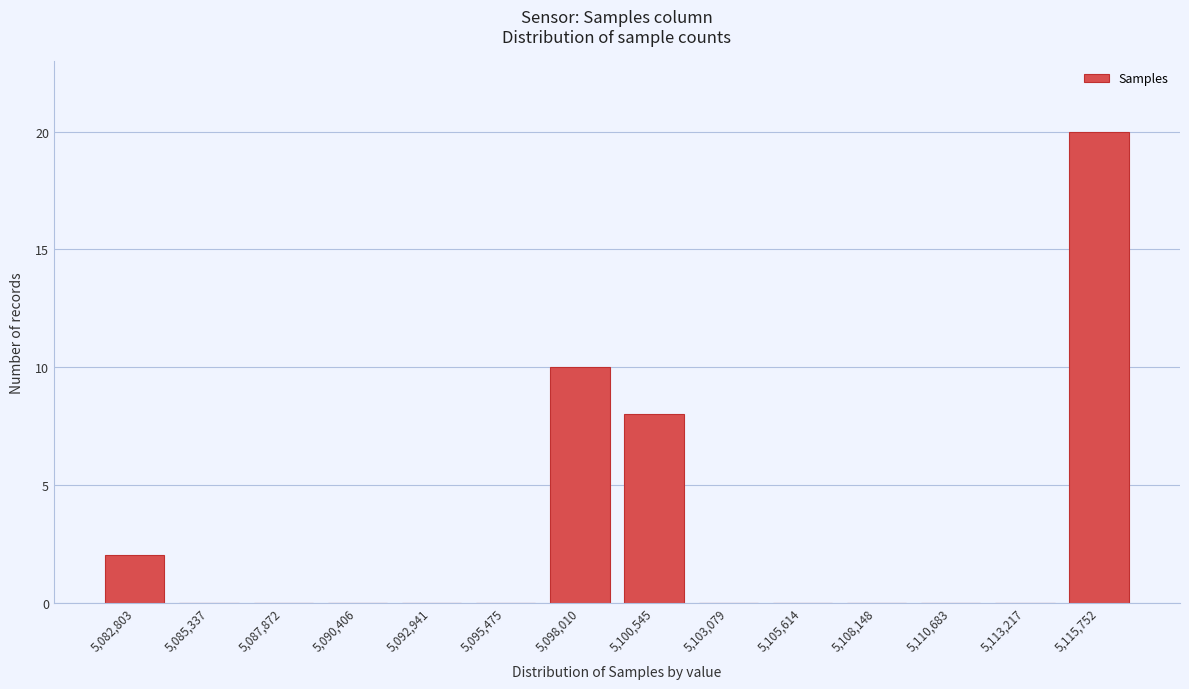

Reading right to left, transcribe all the data shown in this chart.

5,115,752=20	5,113,217=0	5,110,683=0	5,108,148=0	5,105,614=0	5,103,079=0	5,100,545=8	5,098,010=10	5,095,475=0	5,092,941=0	5,090,406=0	5,087,872=0	5,085,337=0	5,082,803=2